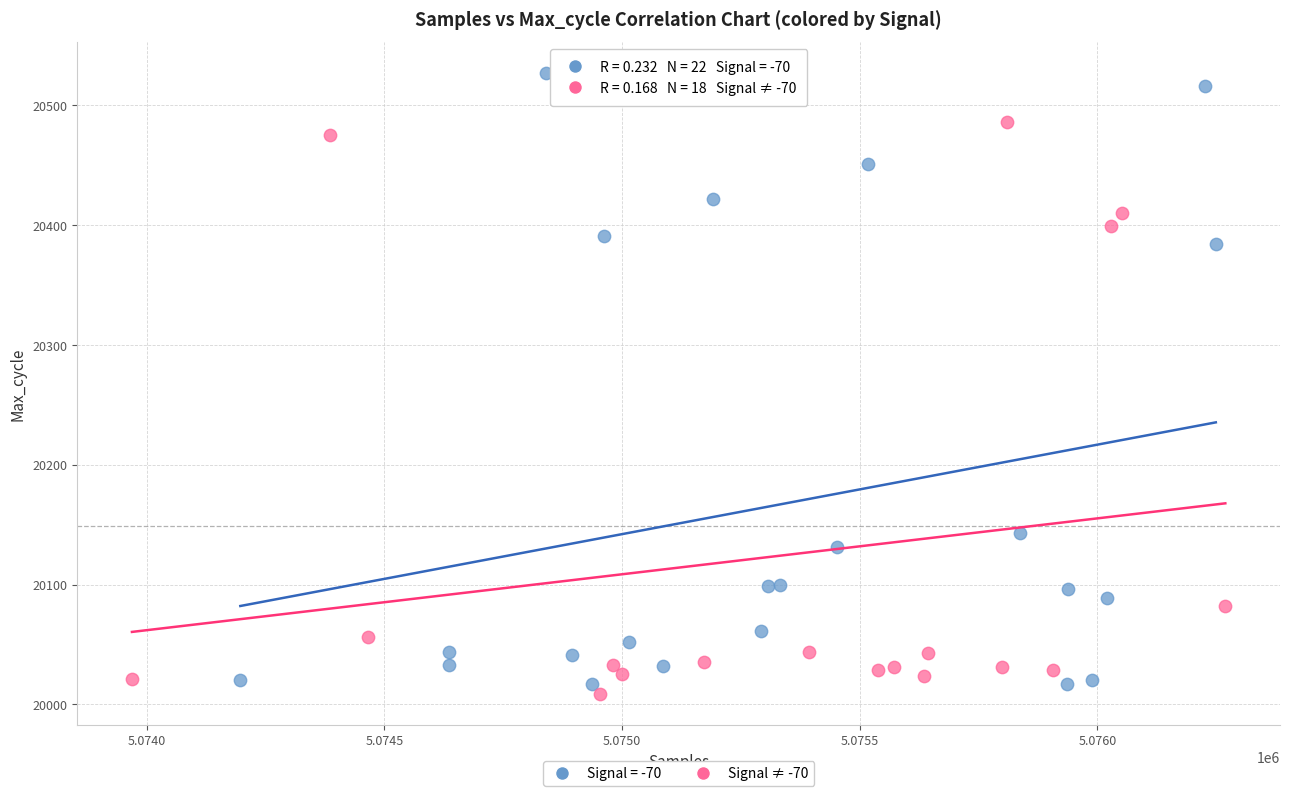

Which series reaches the maximum Y coordinate?

Signal = -70